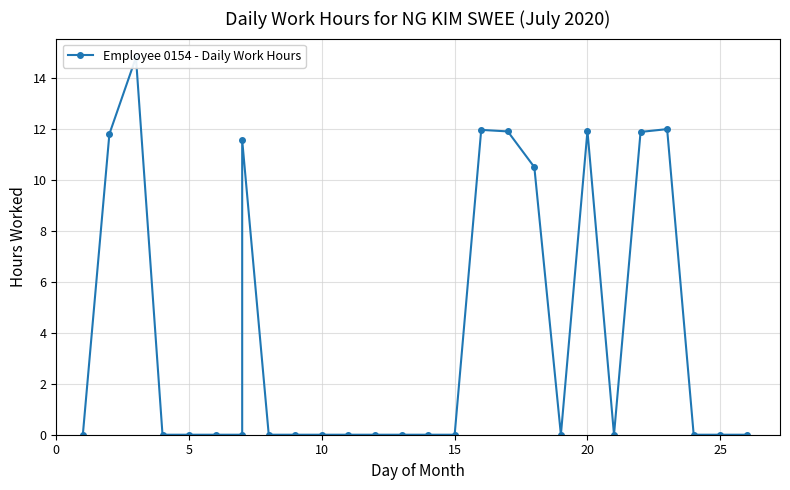

The chart shows a value of 10.5 at 18. True or false?

True